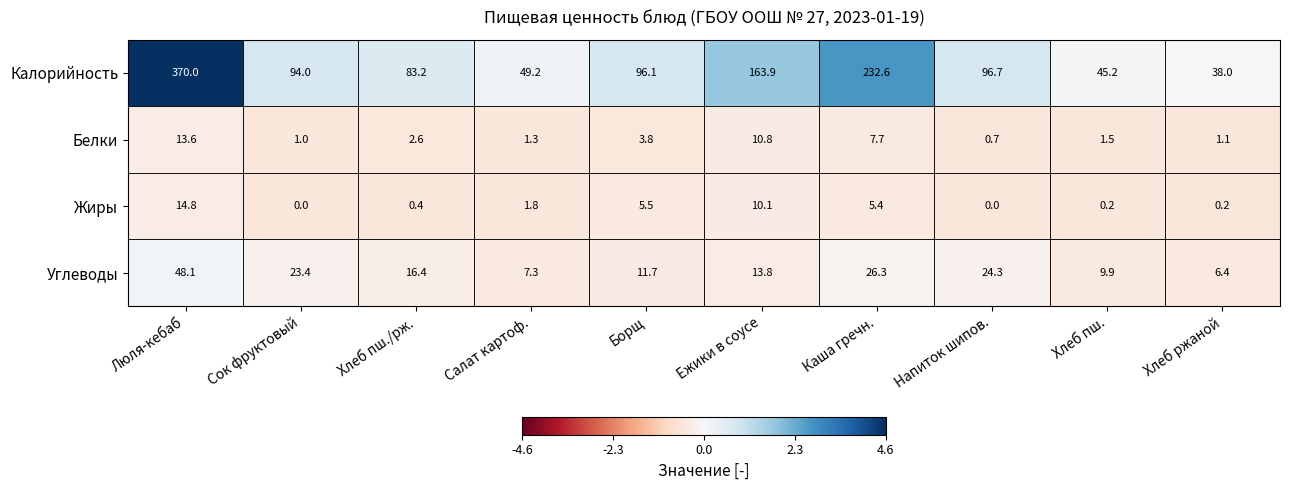

Which label corresponds to the largest value in the chart?

Люля-кебаб